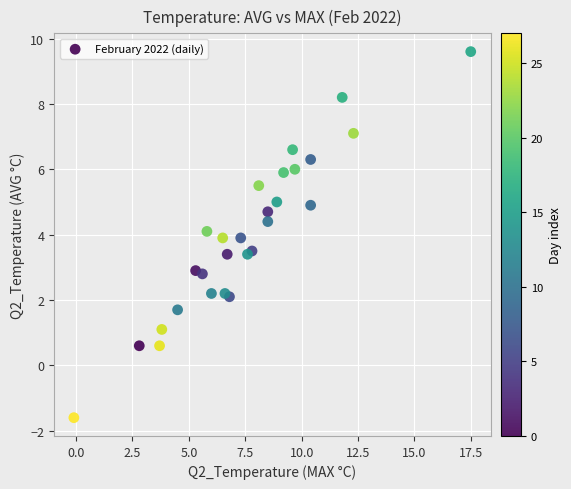

What is the range of X values (max minus min)?

17.6